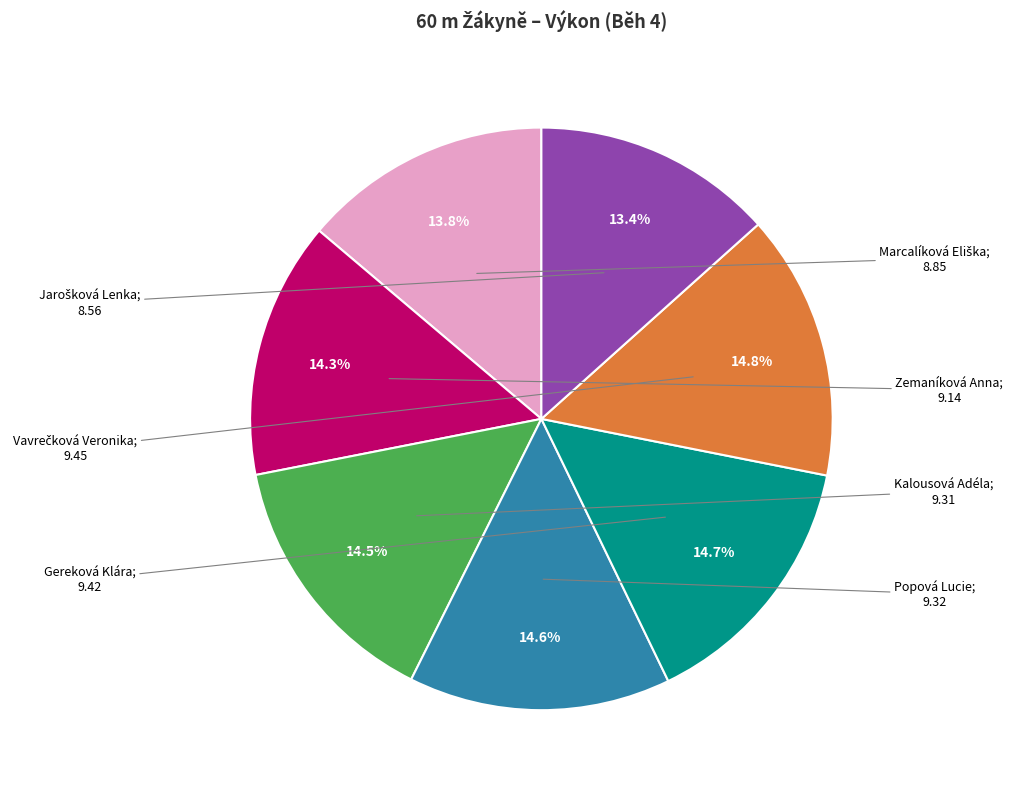

Is there any slice that represents more than half of the pie?

No